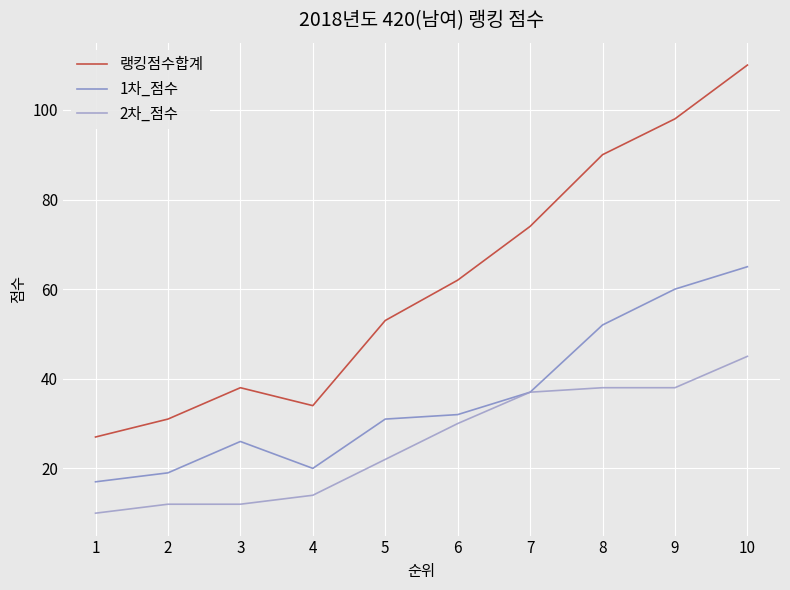

Reading left to right, list all the values displayed in this chart.

랭킹점수합계: 27	31	38	34	53	62	74	90	98	110
1차_점수: 17	19	26	20	31	32	37	52	60	65
2차_점수: 10	12	12	14	22	30	37	38	38	45